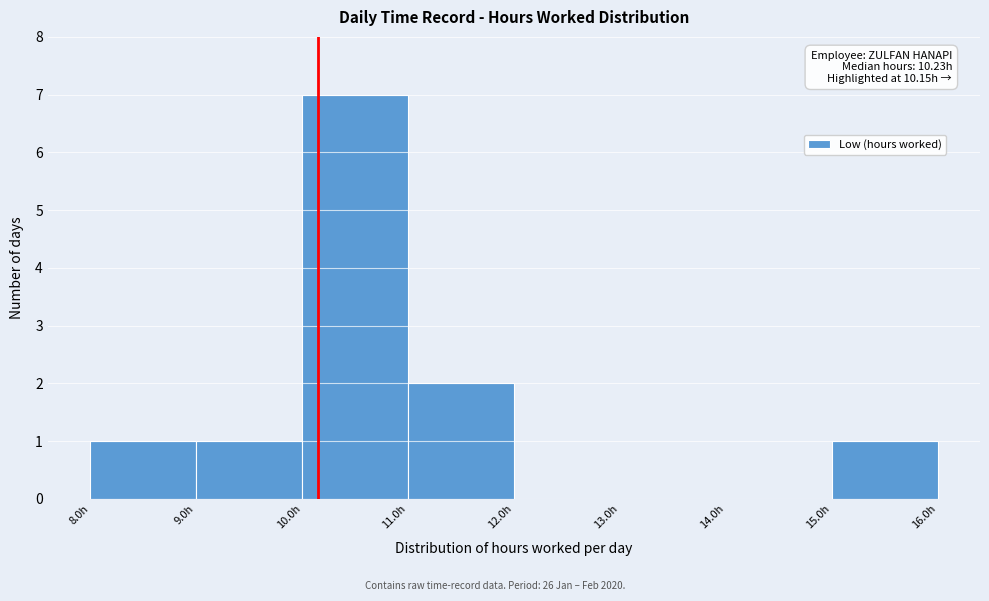

Which range on the x-axis has the tallest bar?

10 to 11